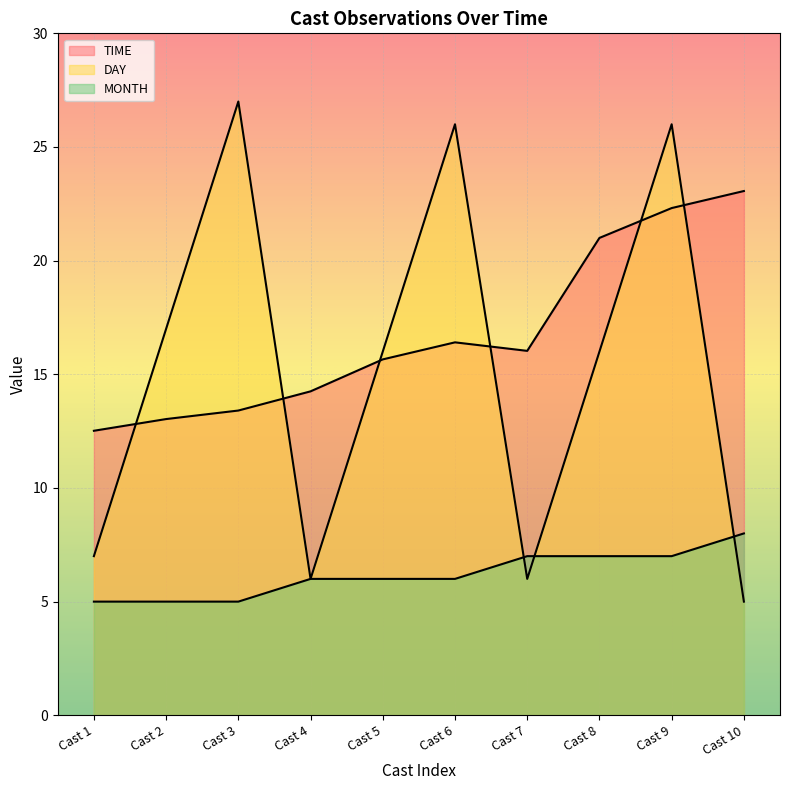

Reading left to right, list all the values displayed in this chart.

TIME: 12.5	13.0	13.4	14.2	15.7	16.4	16.0	21.0	22.3	23.1
DAY: 7.0	17.0	27.0	6.0	16.0	26.0	6.0	16.0	26.0	5.0
MONTH: 5.0	5.0	5.0	6.0	6.0	6.0	7.0	7.0	7.0	8.0